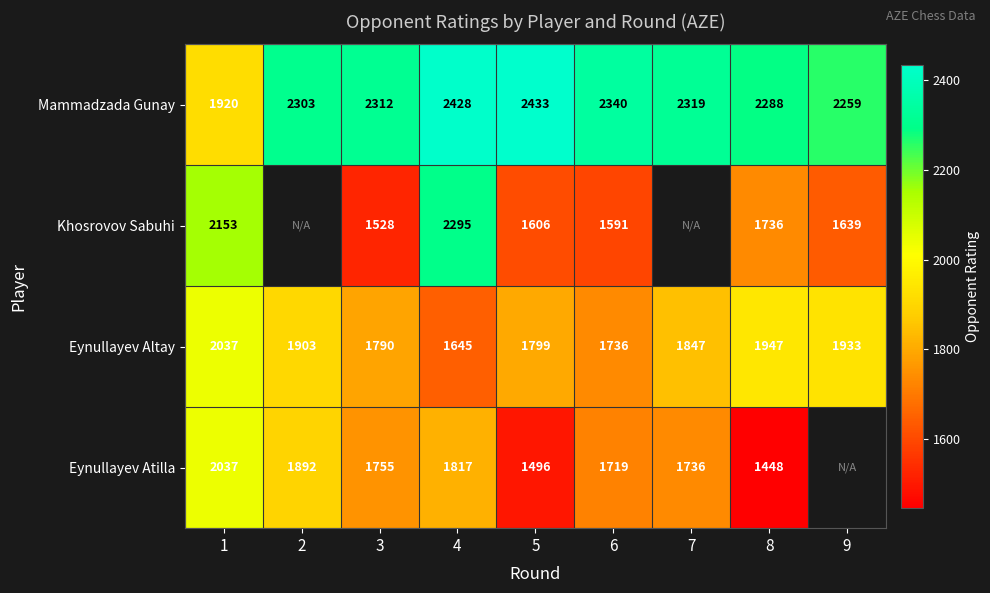

What is the difference between the maximum and minimum values in the Eynullayev Altay series?

392